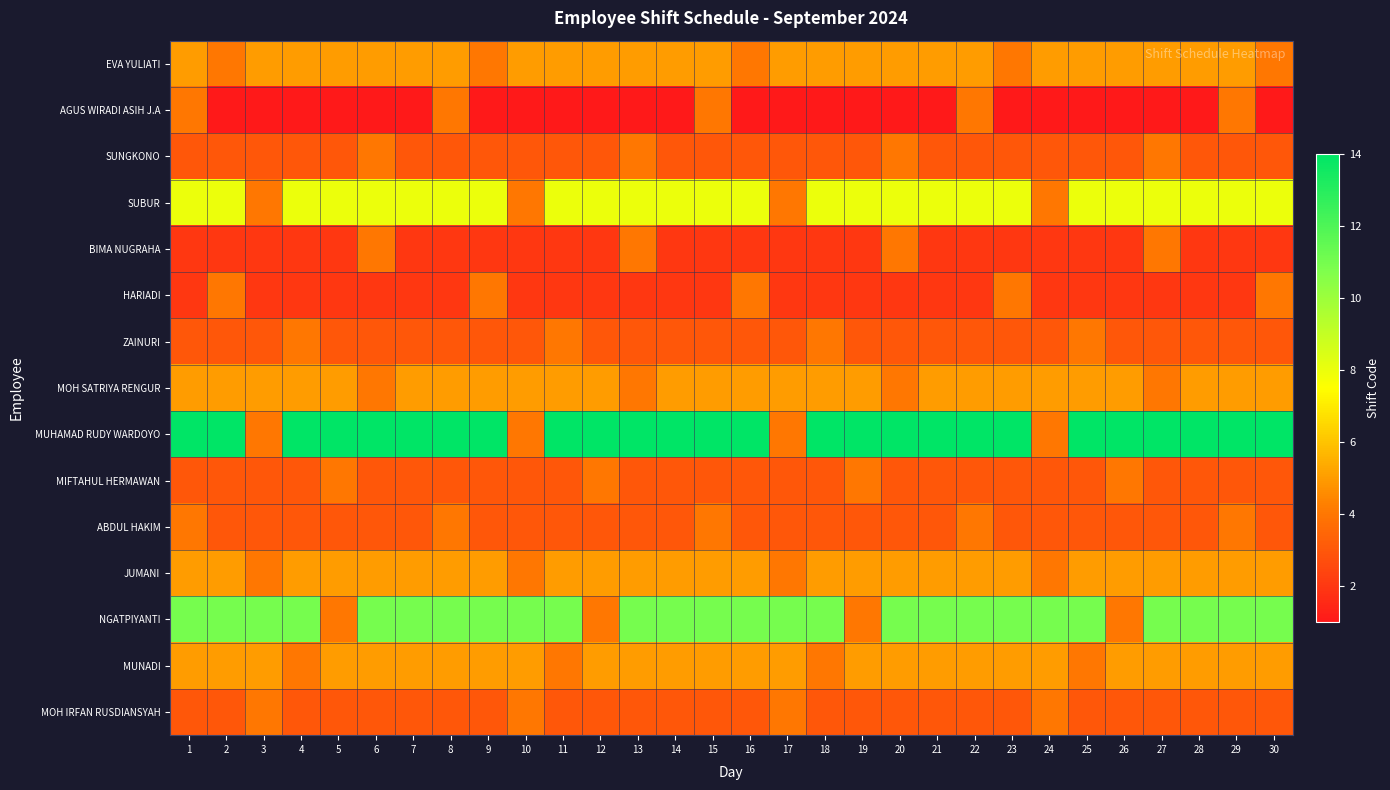

List the series in order of their peak value, lowest first.

AGUS WIRADI ASIH J.A, SUNGKONO, BIMA NUGRAHA, HARIADI, ZAINURI, MIFTAHUL HERMAWAN, ABDUL HAKIM, MOH IRFAN RUSDIANSYAH, EVA YULIATI, MOH SATRIYA RENGUR, JUMANI, MUNADI, SUBUR, NGATPIYANTI, MUHAMAD RUDY WARDOYO